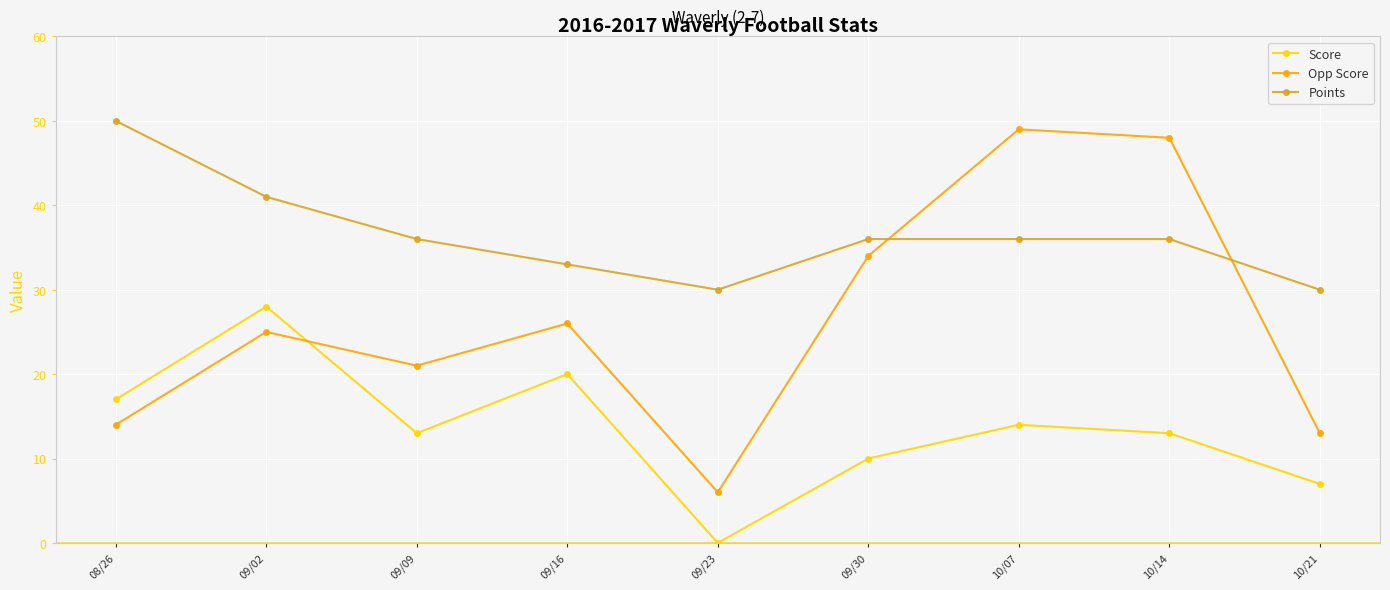

At which label is Opp Score closest to 27?

09/16